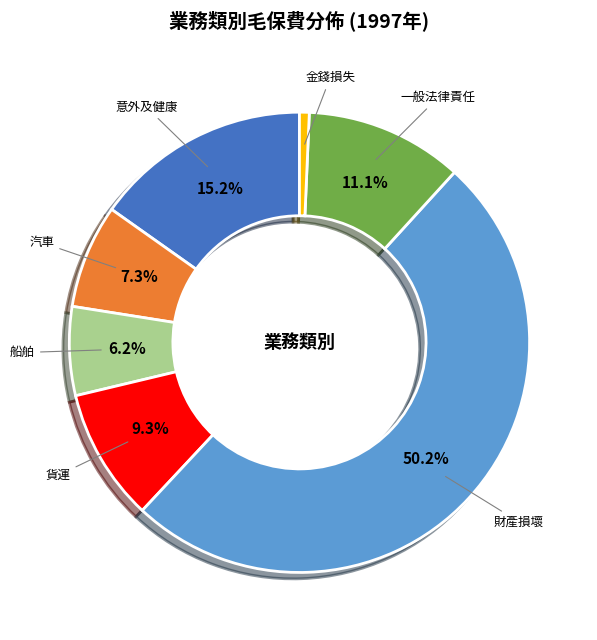

Count the number of slices in the pie.

7